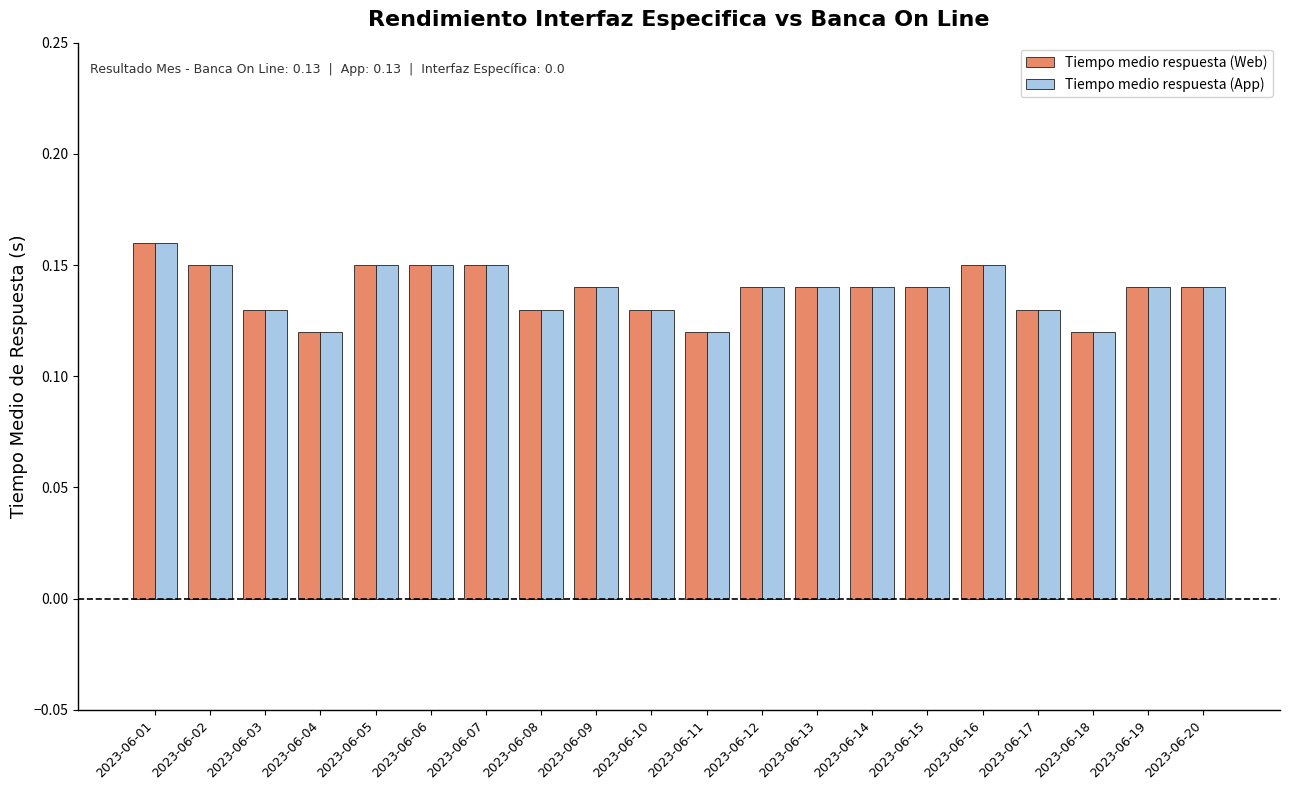

At which label does Tiempo medio respuesta (App) reach its peak?

2023-06-01